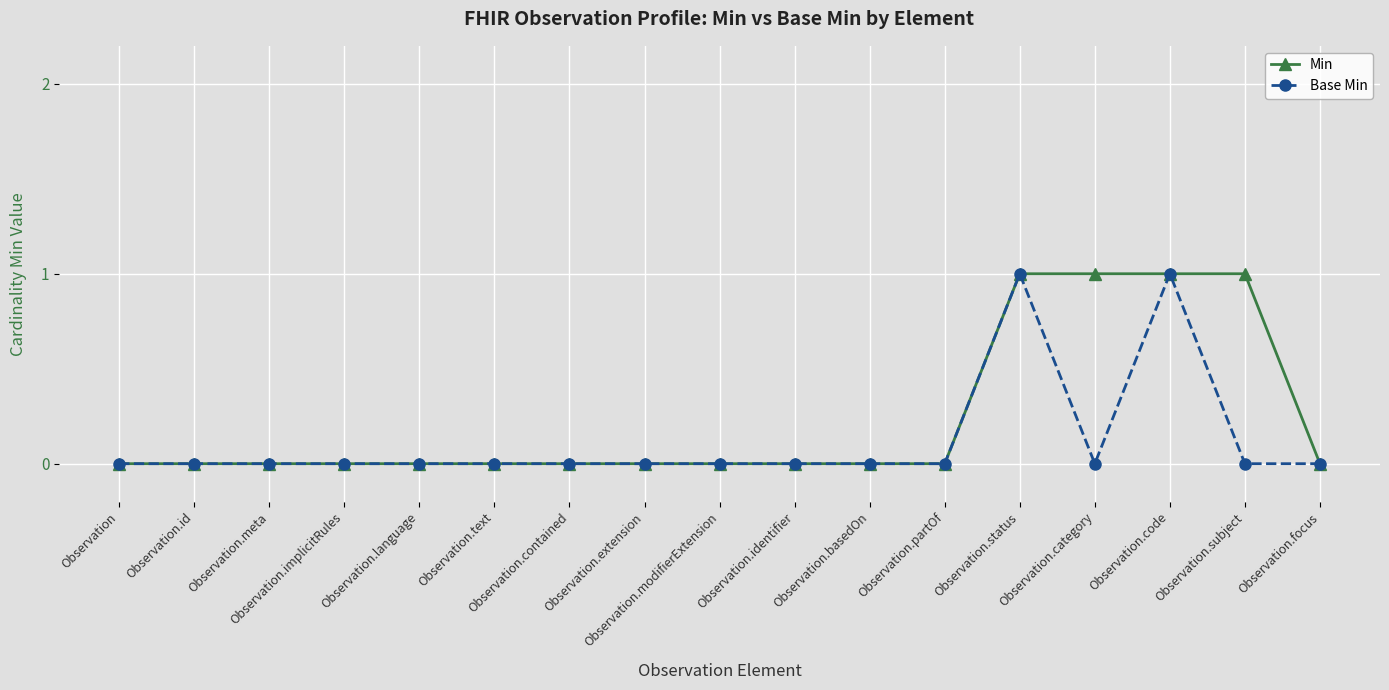

Is the value of Min at Observation.code greater than the value of Base Min at Observation.text?

Yes